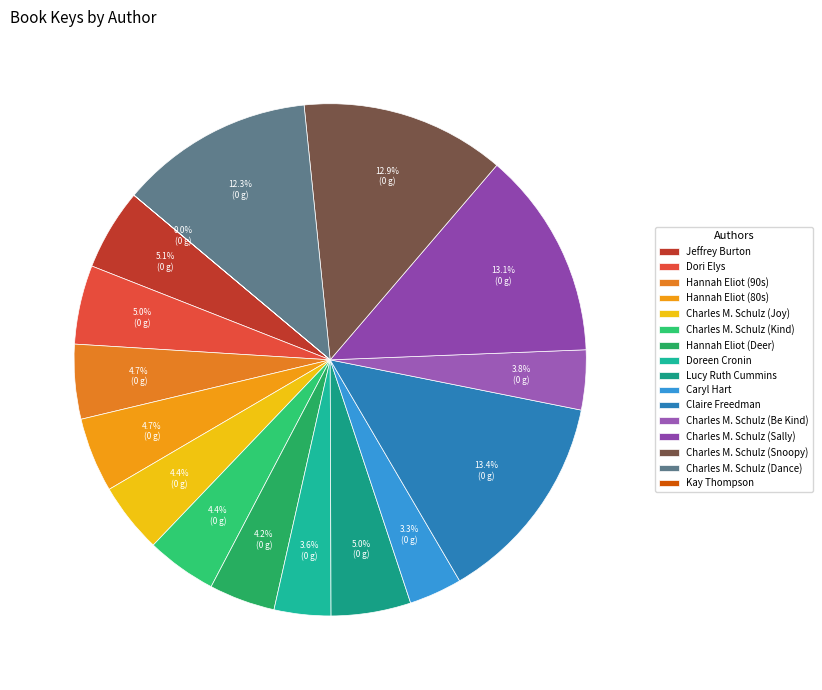

Does any single category account for the majority?

No